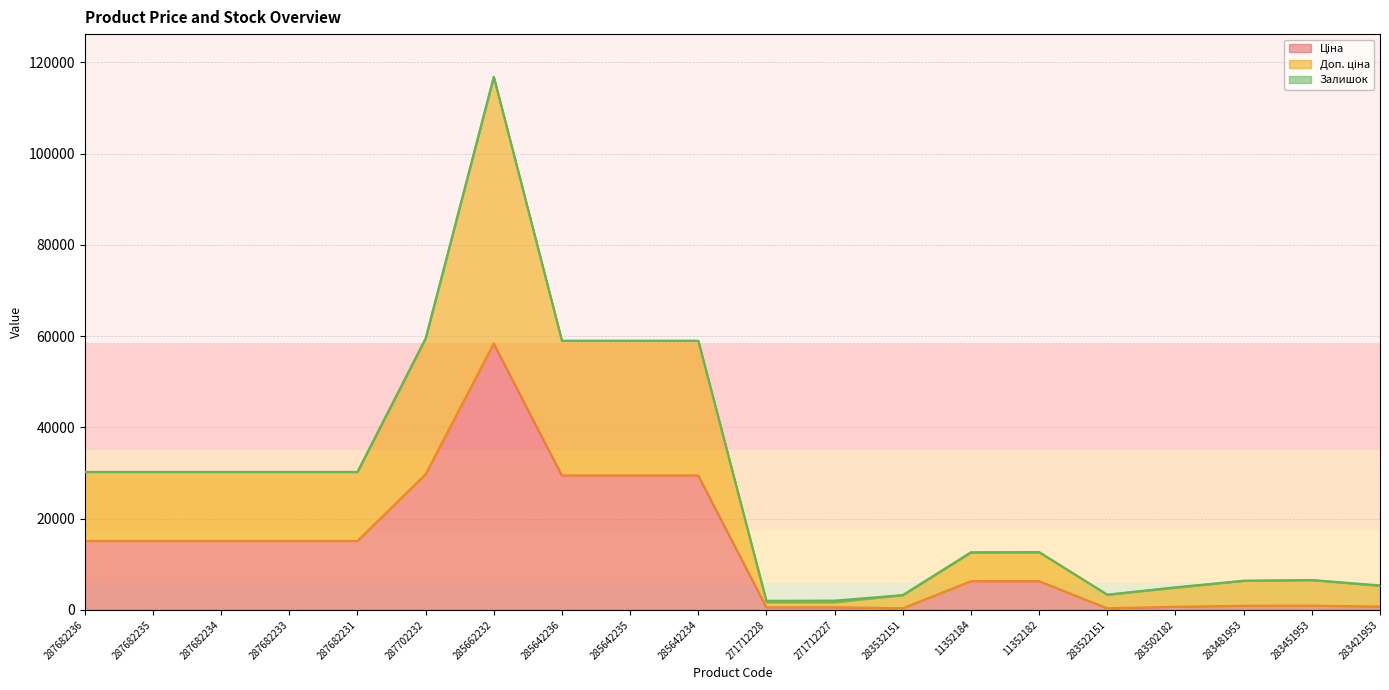

How many interior local peaks does the Ціна series have?

2